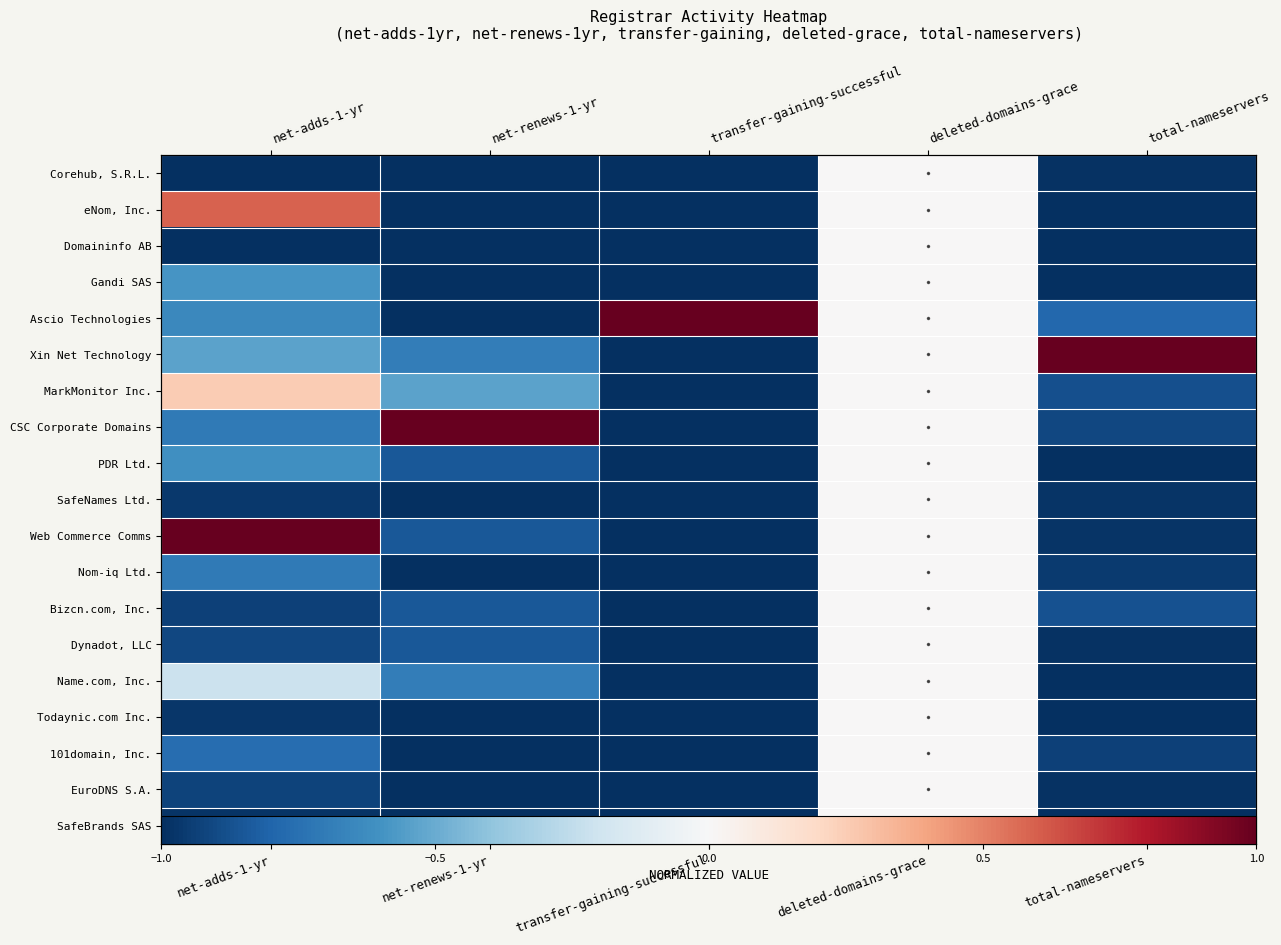

Read the Todaynic.com Inc. value at net-adds-1-yr.

-1.0